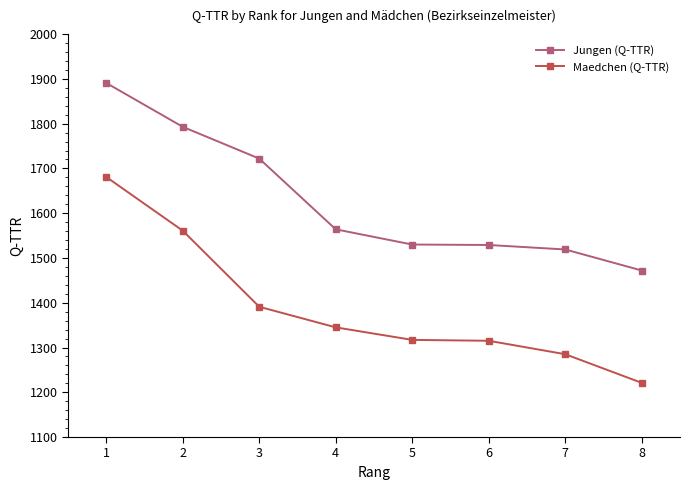

What is the sum of the Jungen (Q-TTR) values at 3 and 8?

3194